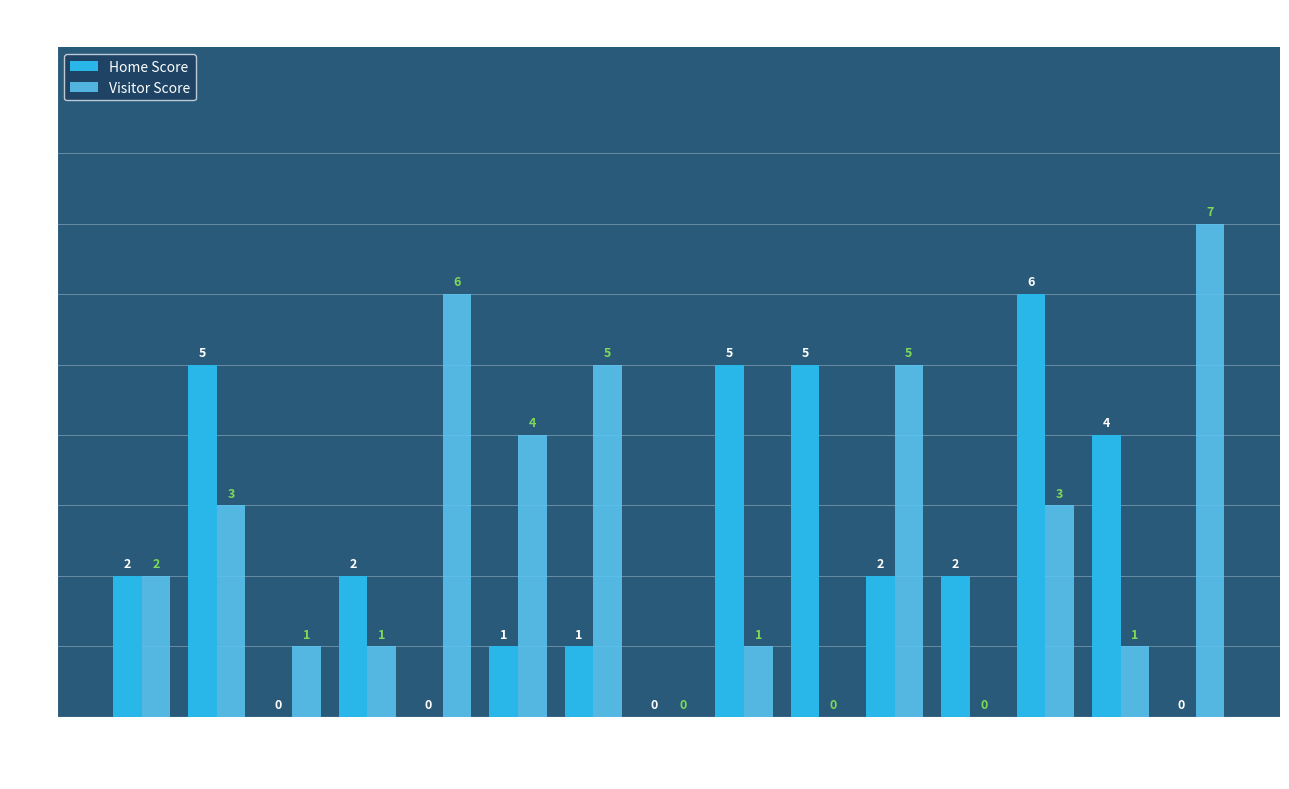

What are all the series names shown in the legend?

Home Score, Visitor Score